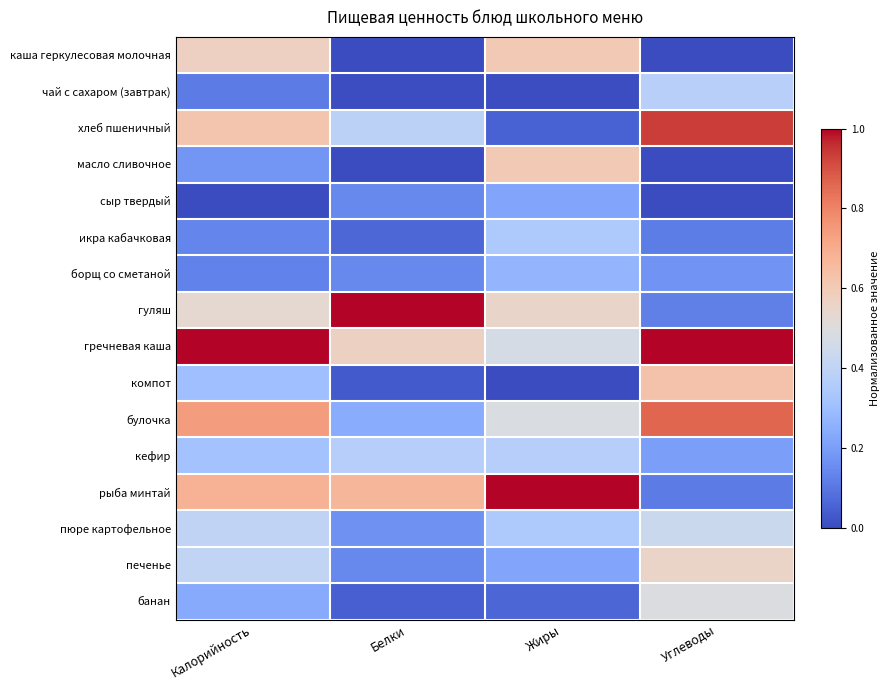

Reading left to right, what are all the values shown in this chart?

каша геркулесовая молочная: Калорийность=0.6	Белки=0.0	Жиры=0.6	Углеводы=0.0
чай с сахаром (завтрак): Калорийность=0.1	Белки=0.0	Жиры=0.0	Углеводы=0.4
хлеб пшеничный: Калорийность=0.6	Белки=0.4	Жиры=0.1	Углеводы=0.9
масло сливочное: Калорийность=0.2	Белки=0.0	Жиры=0.6	Углеводы=0.0
сыр твердый: Калорийность=0.0	Белки=0.1	Жиры=0.2	Углеводы=0.0
икра кабачковая: Калорийность=0.1	Белки=0.1	Жиры=0.3	Углеводы=0.1
борщ со сметаной: Калорийность=0.1	Белки=0.1	Жиры=0.3	Углеводы=0.2
гуляш: Калорийность=0.5	Белки=1.0	Жиры=0.6	Углеводы=0.1
гречневая каша: Калорийность=1.0	Белки=0.6	Жиры=0.5	Углеводы=1.0
компот: Калорийность=0.3	Белки=0.0	Жиры=0.0	Углеводы=0.6
булочка: Калорийность=0.7	Белки=0.2	Жиры=0.5	Углеводы=0.9
кефир: Калорийность=0.3	Белки=0.4	Жиры=0.4	Углеводы=0.2
рыба минтай: Калорийность=0.7	Белки=0.7	Жиры=1.0	Углеводы=0.1
пюре картофельное: Калорийность=0.4	Белки=0.2	Жиры=0.3	Углеводы=0.4
печенье: Калорийность=0.4	Белки=0.1	Жиры=0.2	Углеводы=0.6
банан: Калорийность=0.2	Белки=0.0	Жиры=0.1	Углеводы=0.5